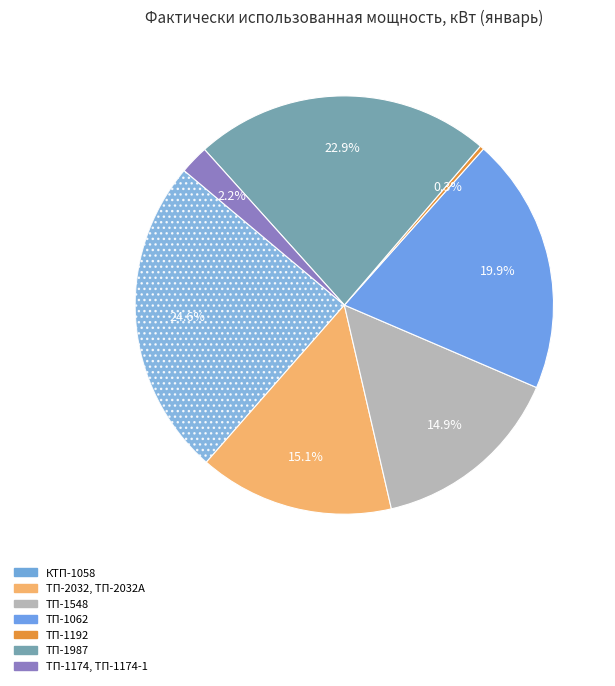

Rank the categories by value from lowest to highest.

ТП-1192, ТП-1174, ТП-1174-1, ТП-1548, ТП-2032, ТП-2032А, ТП-1062, ТП-1987, КТП-1058